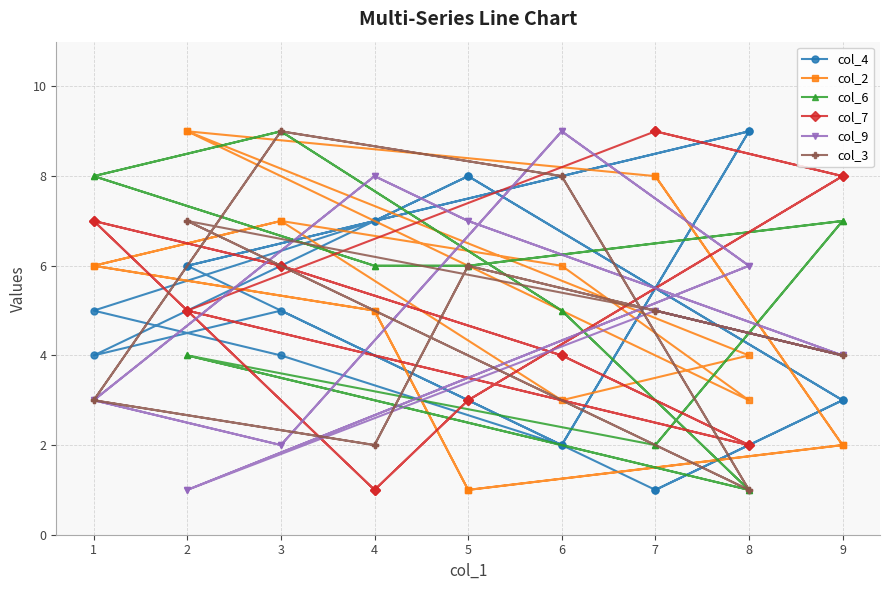

Where do col_3 and col_6 first cross each other?

9 and 7